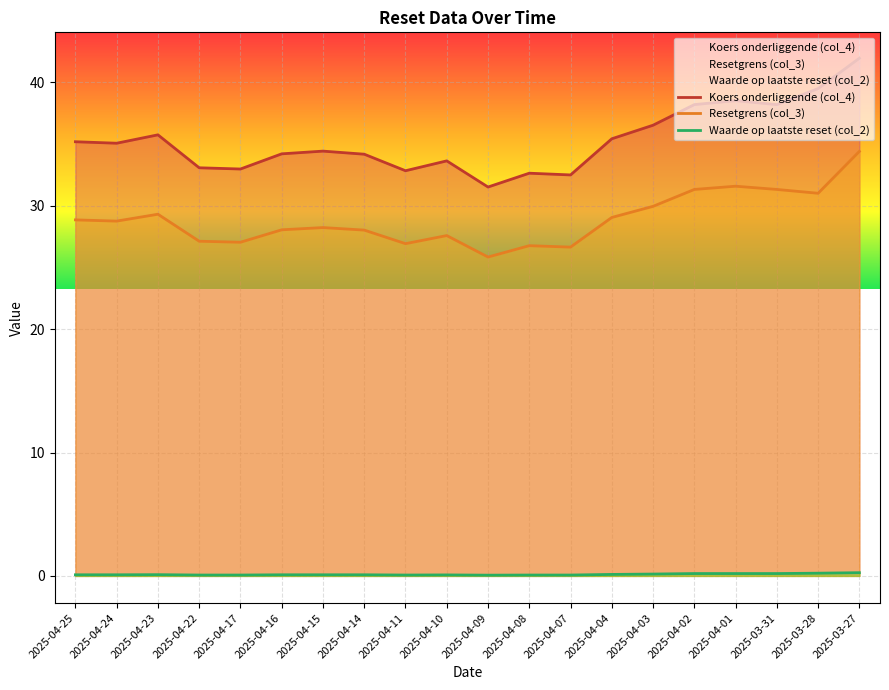

How many lines are shown in the chart?

3